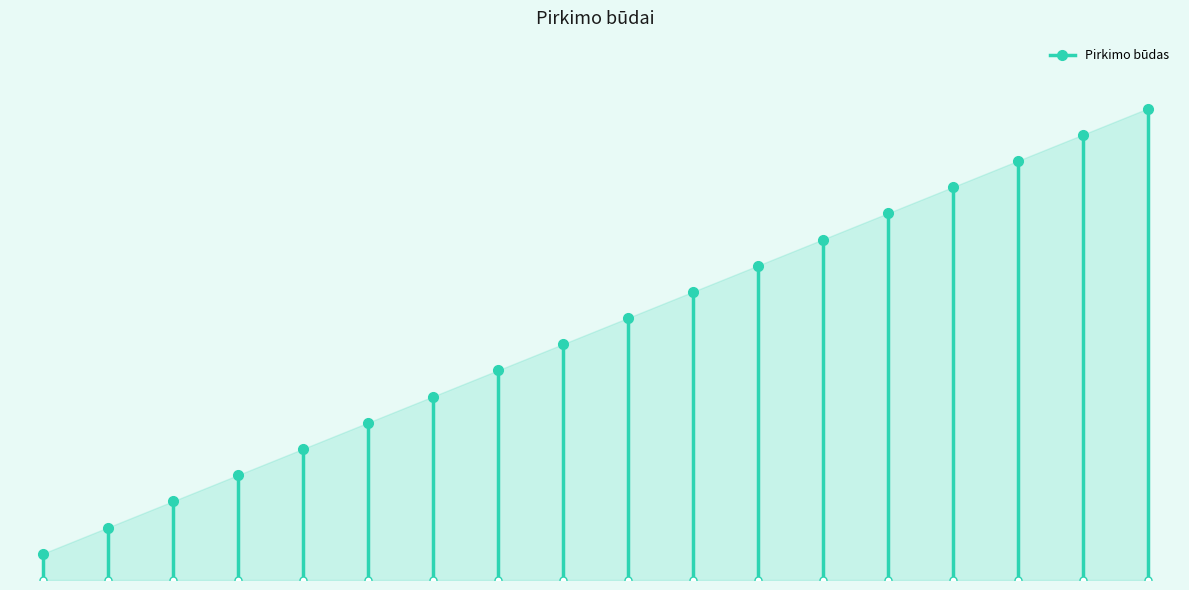

What is the label of the 14th point from the right?

Neskelbiamos derybos